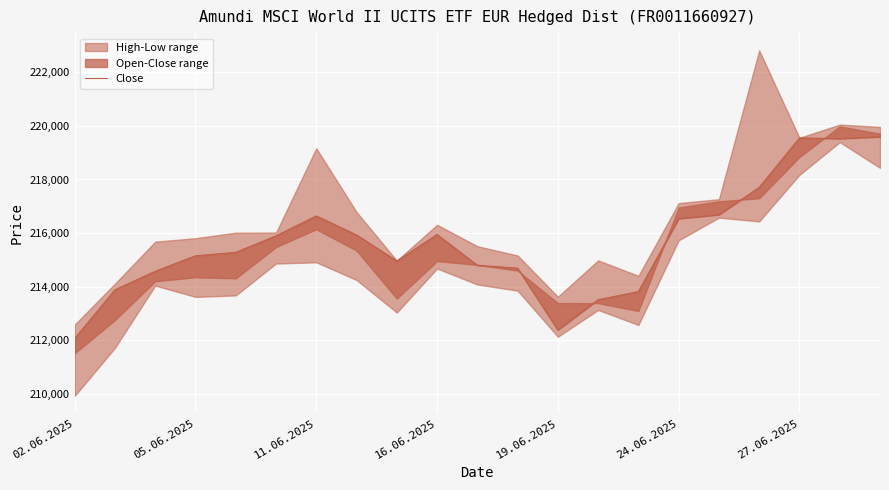

Reading left to right, transcribe all the data shown in this chart.

212059	213876	214569	215149	215277	215893	216638	215928	214954	215945	214795	214686	212376	213508	213810	216536	216683	217703	219554	219526	219594